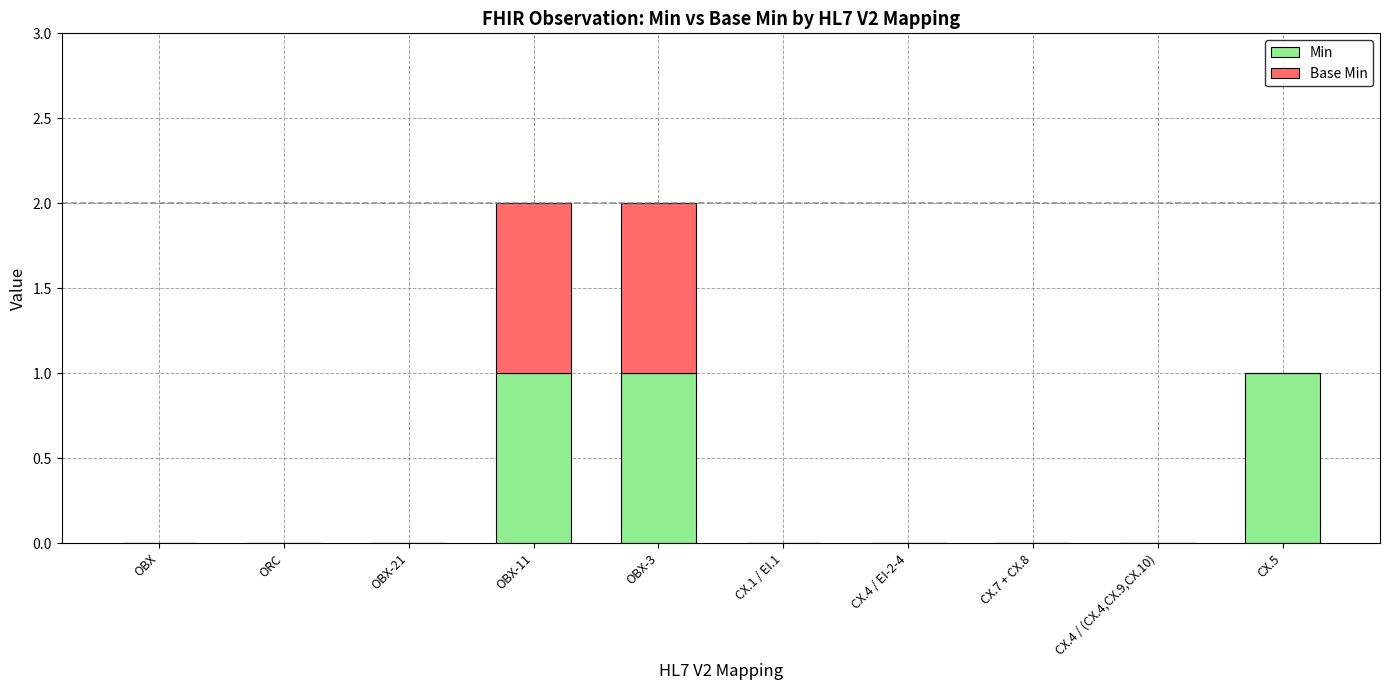

The Min series shows 0 at ORC. True or false?

True